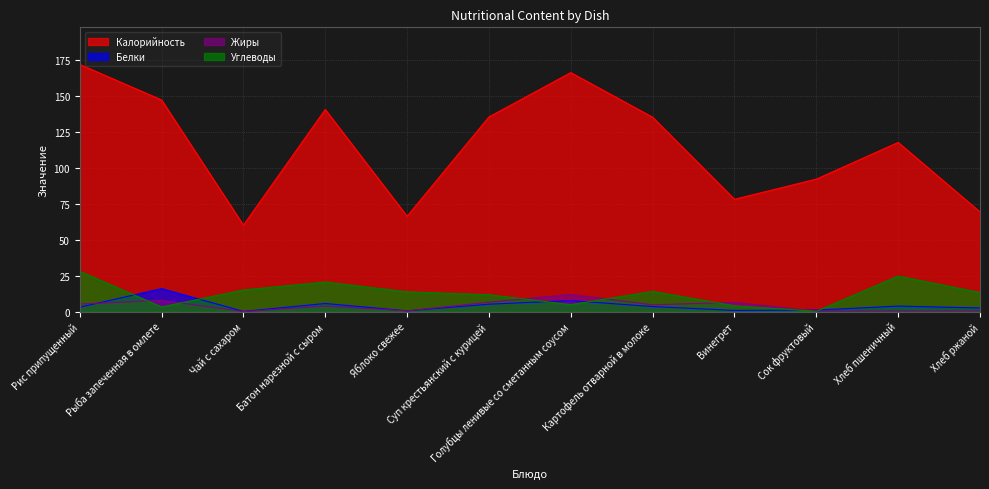

The value of Углеводы at Яблоко свежее is 13.7. True or false?

True